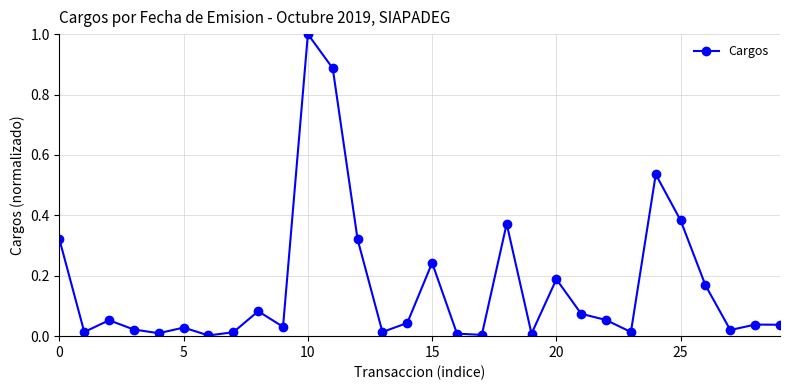

True or false: there are more than 1 points higher than both neighbors.

True